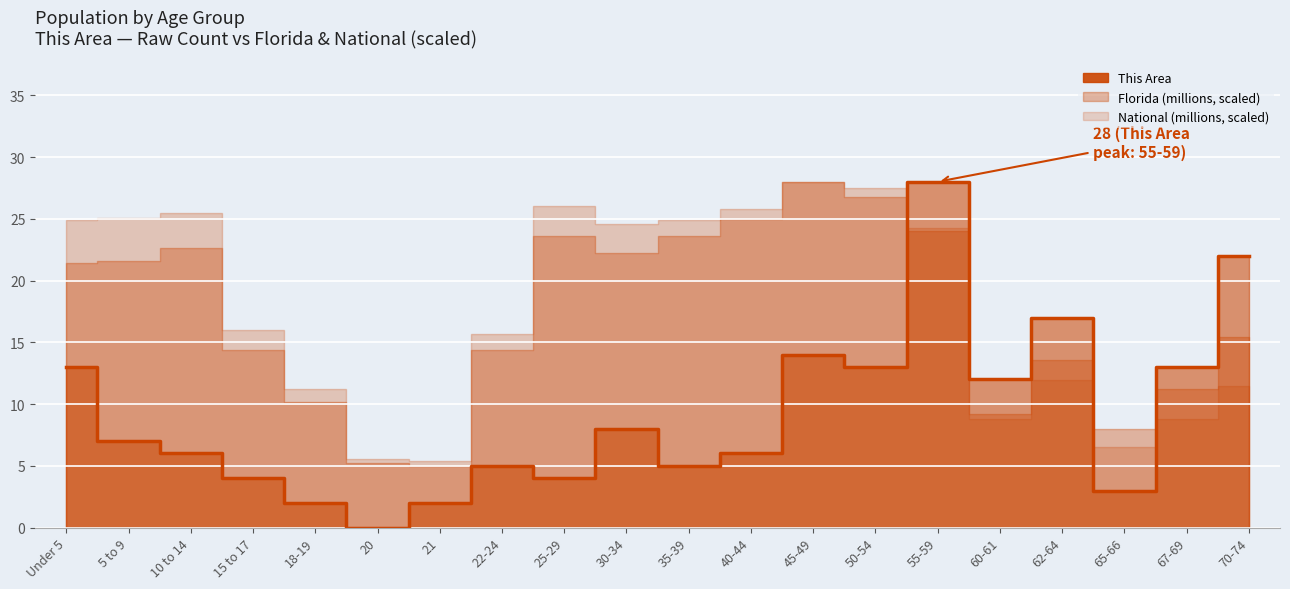

What is the average value?

9